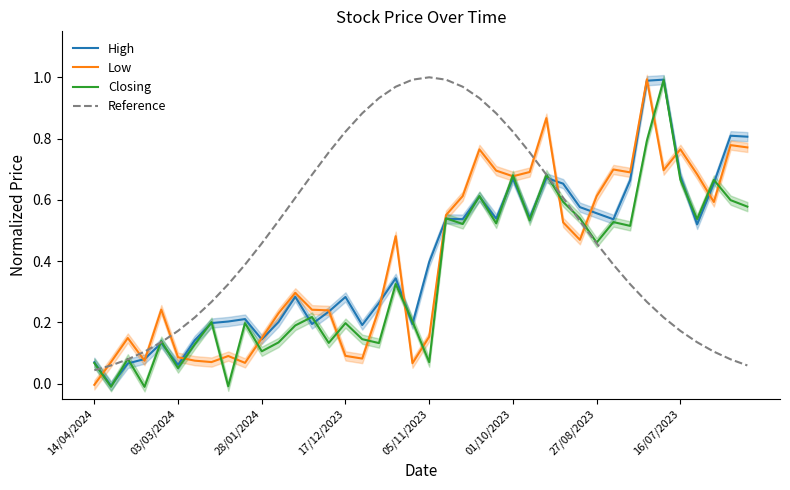

What position from the left is 19?

20